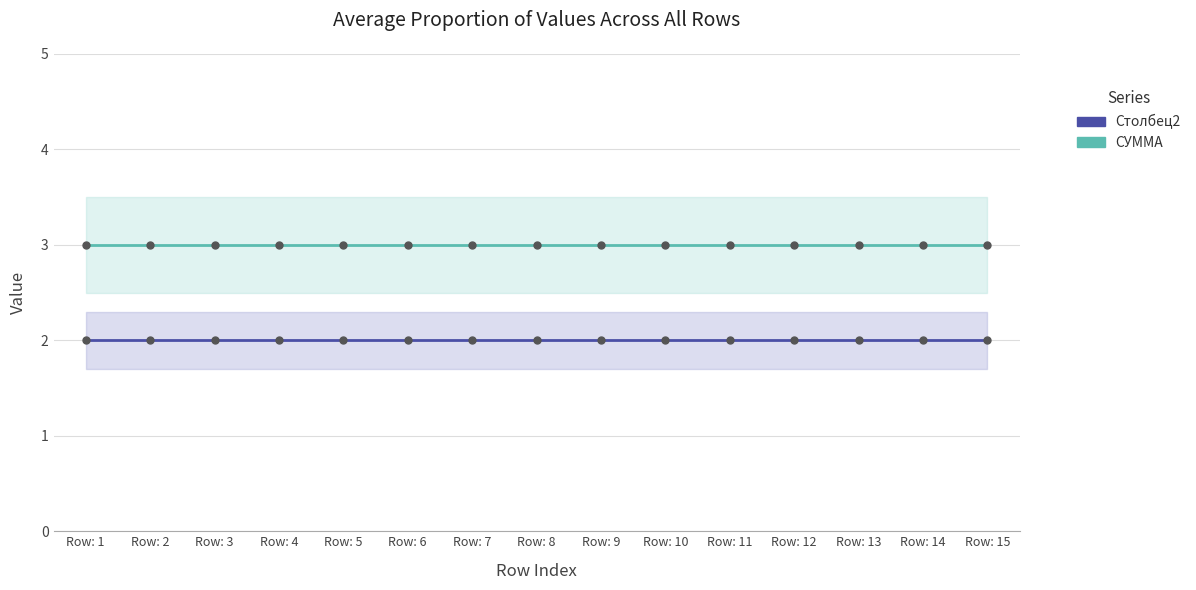

Read the Столбец2 value at Row: 12.

2